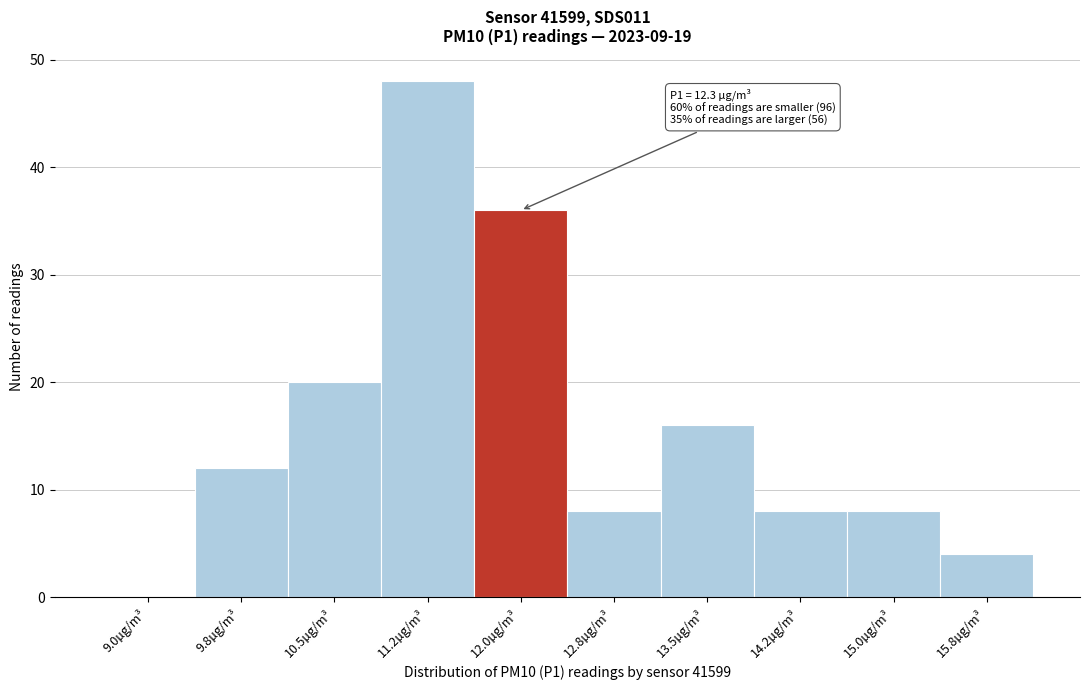

Reading left to right, list all the values displayed in this chart.

9.0µg/m³=0	9.8µg/m³=12	10.5µg/m³=20	11.2µg/m³=48	12.0µg/m³=36	12.8µg/m³=8	13.5µg/m³=16	14.2µg/m³=8	15.0µg/m³=8	15.8µg/m³=4